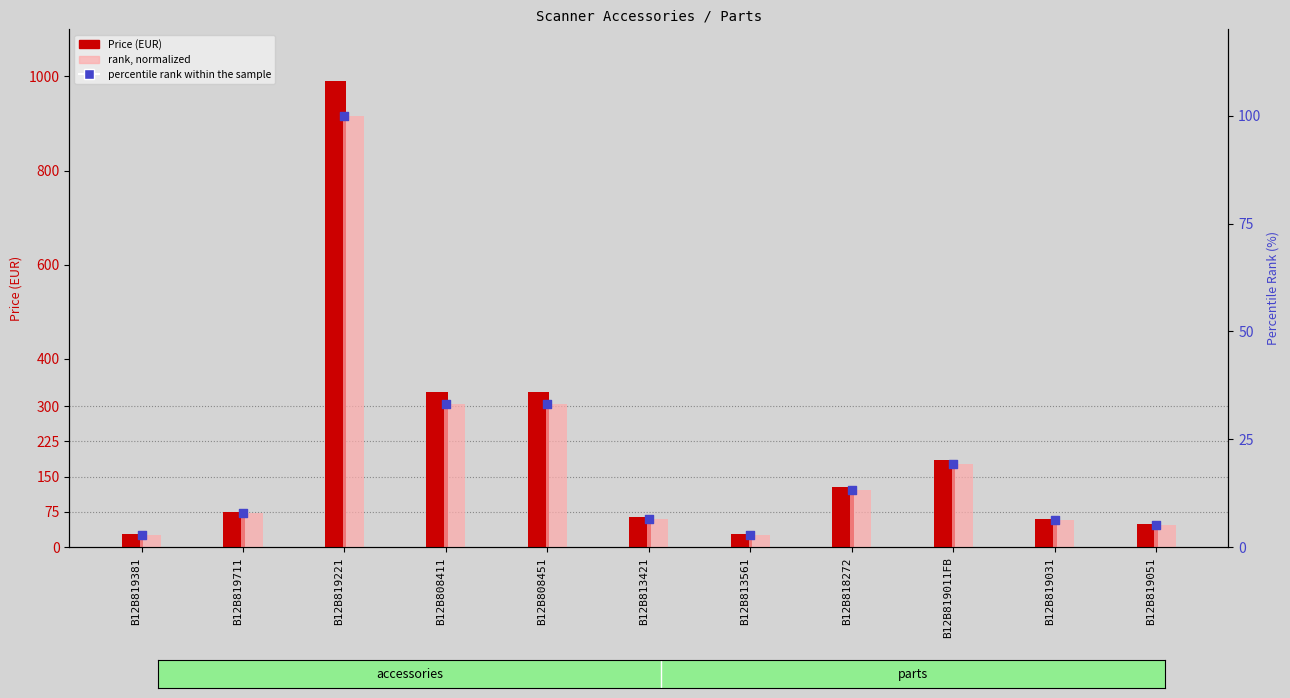

Which series contains the lowest Y value?

rank (normalized)